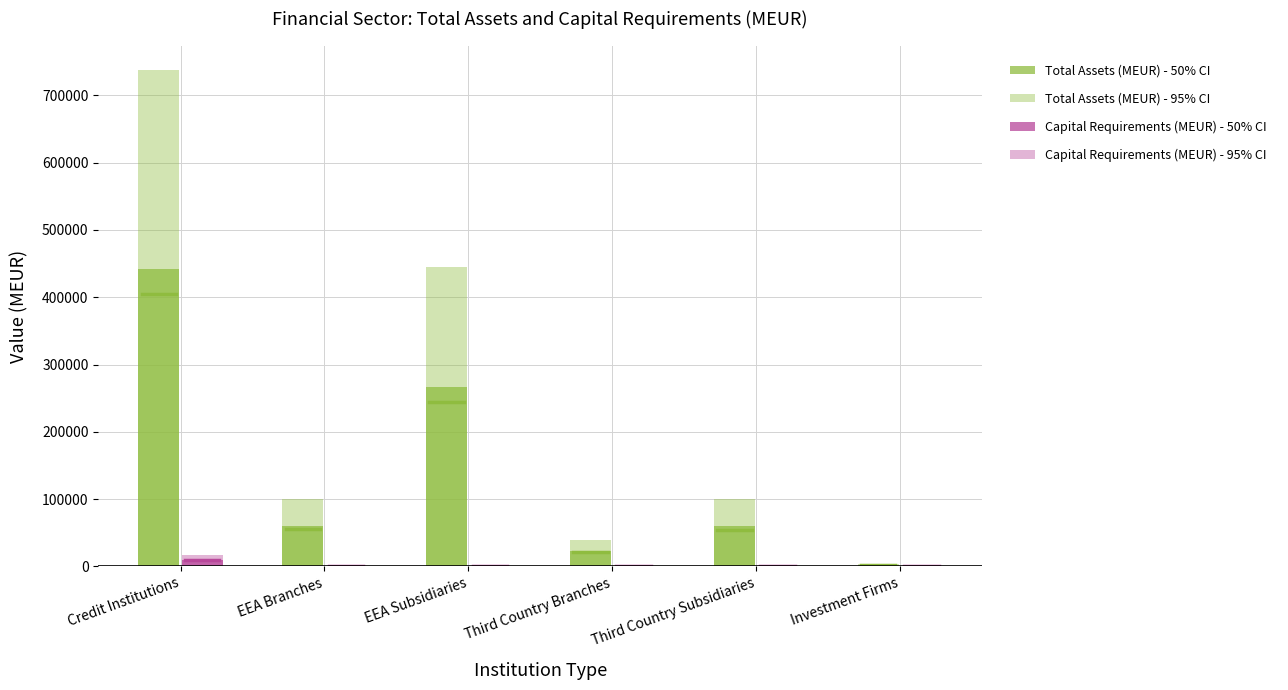

Are the bars grouped side by side (vs. stacked)?

Yes